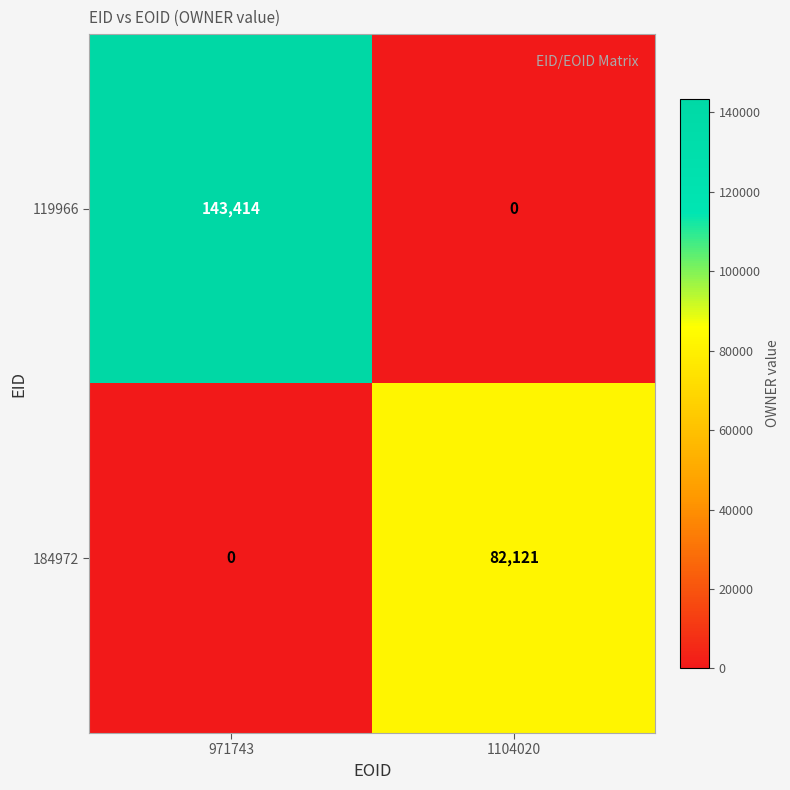

What is the difference between the 184972 values at 1104020 and 971743?

82121